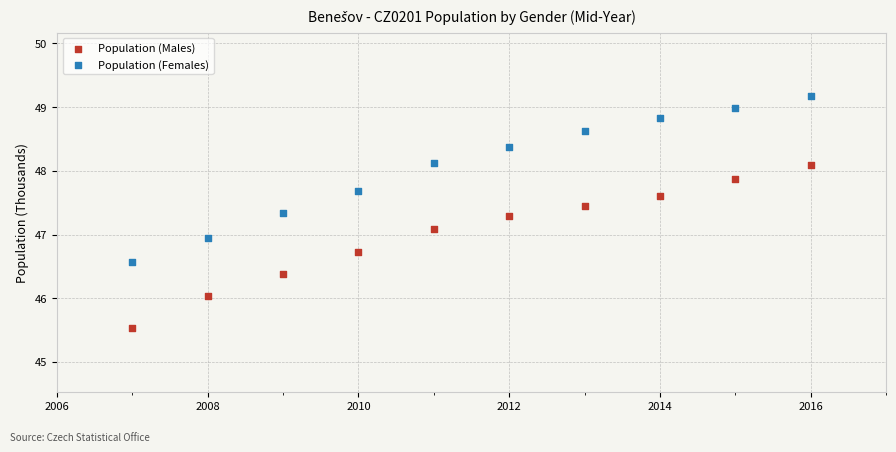

Which series reaches the minimum Y coordinate?

Population (Males)